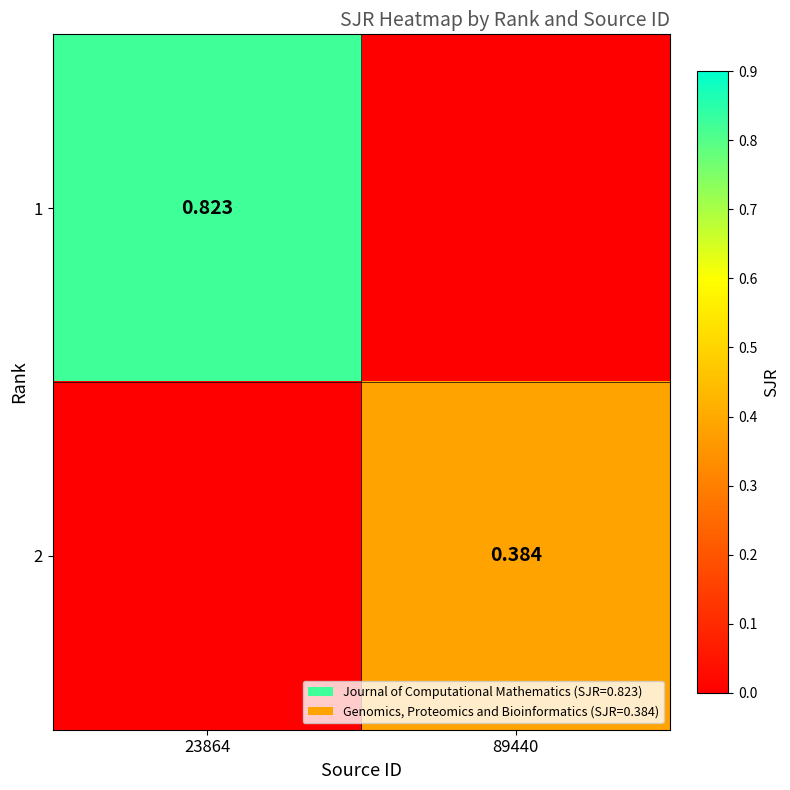

Is the value of 1 at 23864 greater than the value of 2 at 23864?

Yes